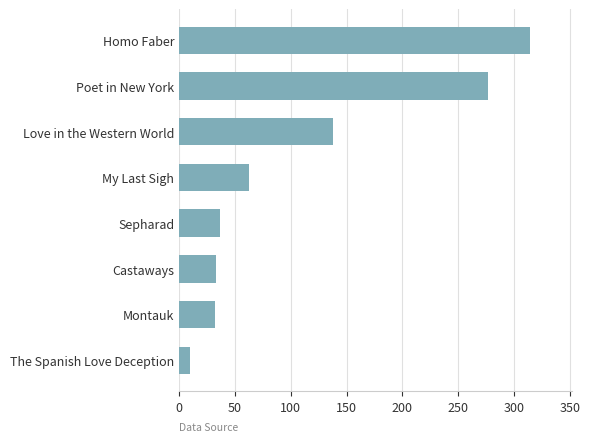

Which has a higher value, The Spanish Love Deception or Castaways?

Castaways